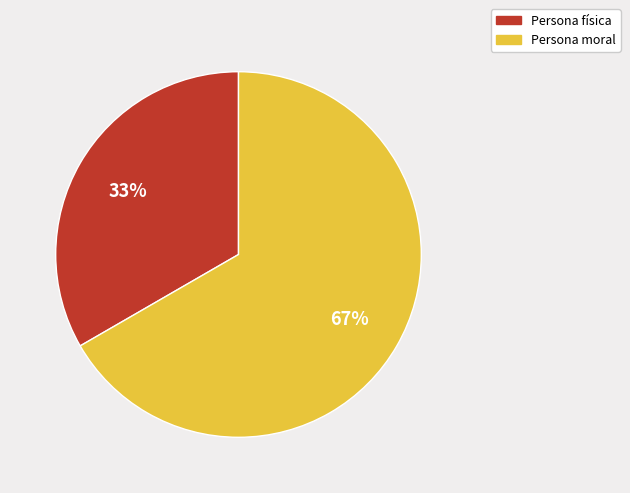

Is the sum of Persona física and Persona moral greater than half?

Yes